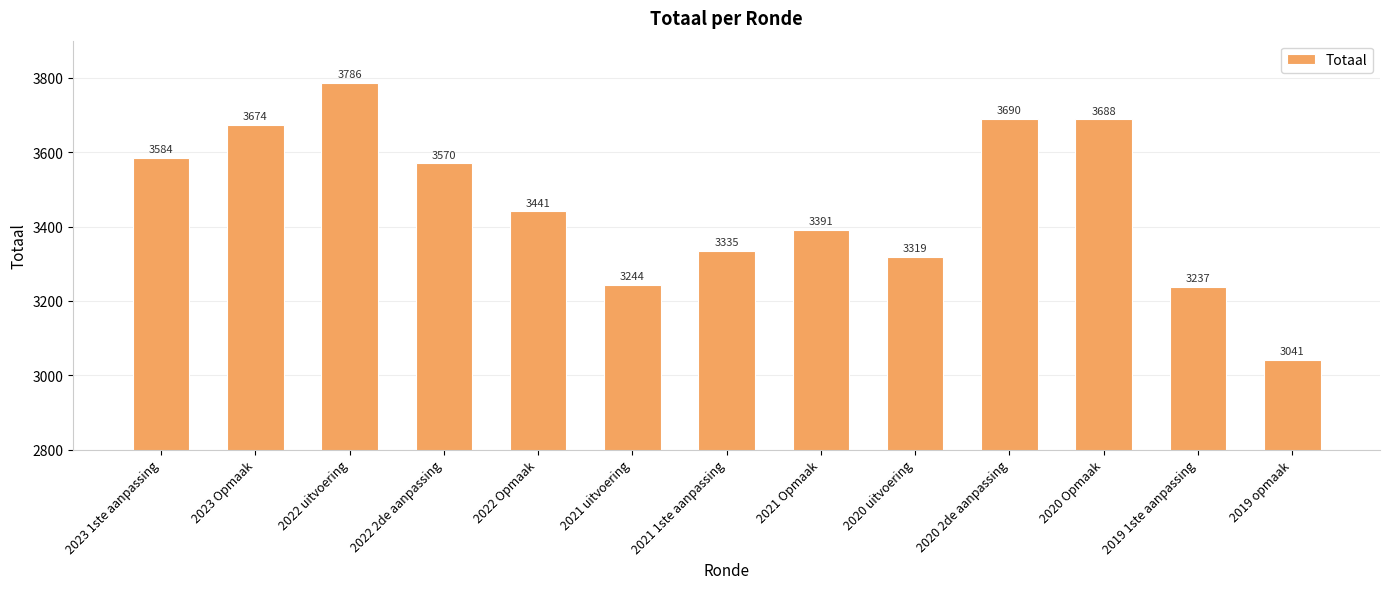

How many data points are less than 3441?

6